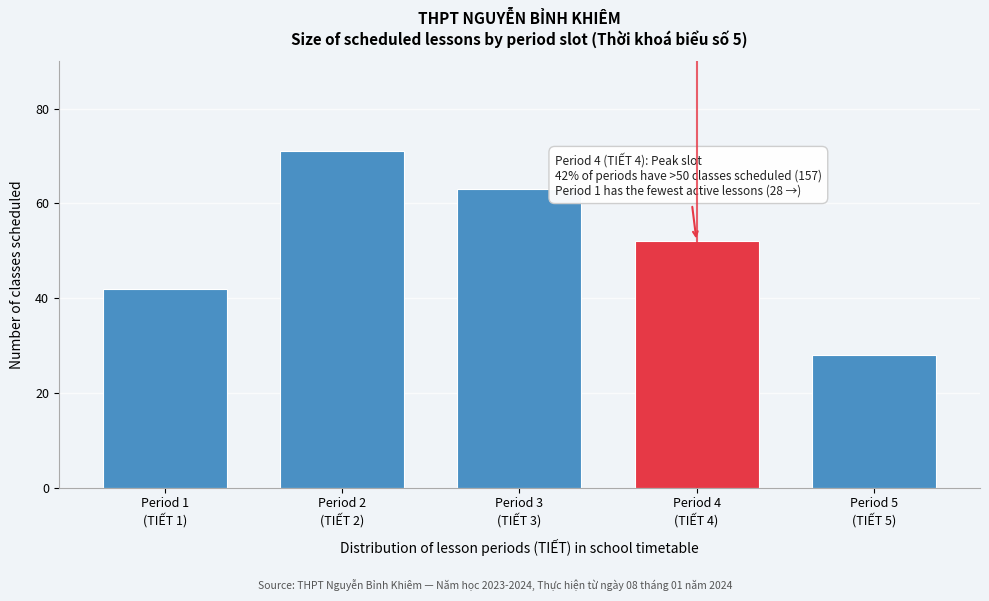

Reading left to right, list all the values displayed in this chart.

42	71	63	52	28